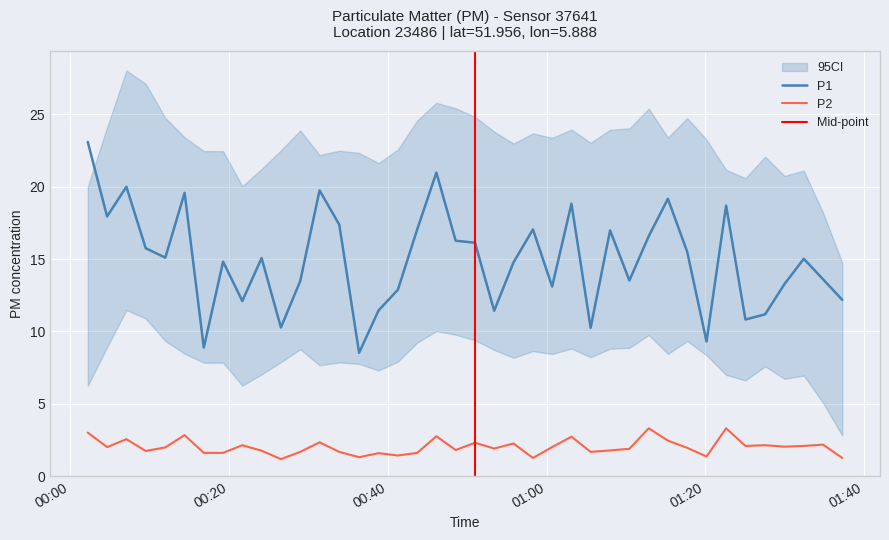

What is the lowest value of the P2 series?

1.2